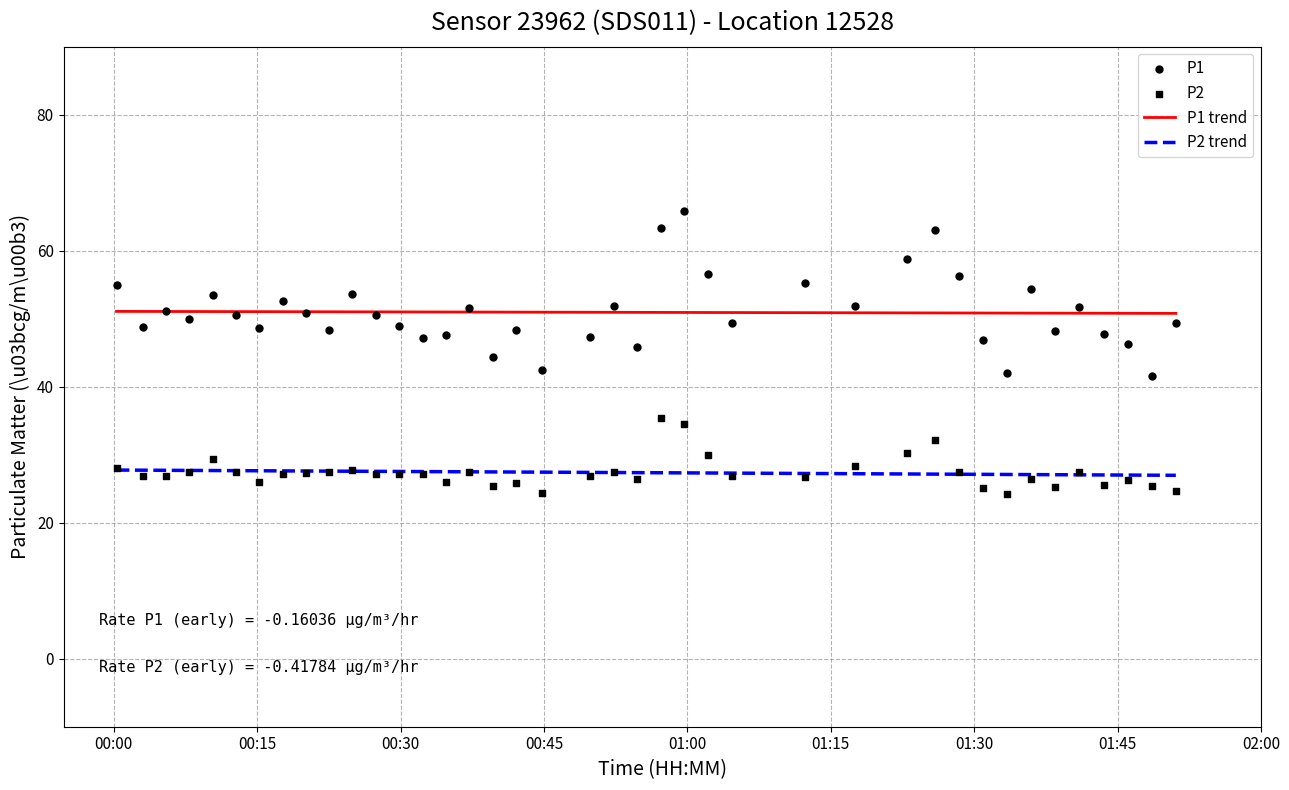

Which series reaches the minimum Y coordinate?

P2